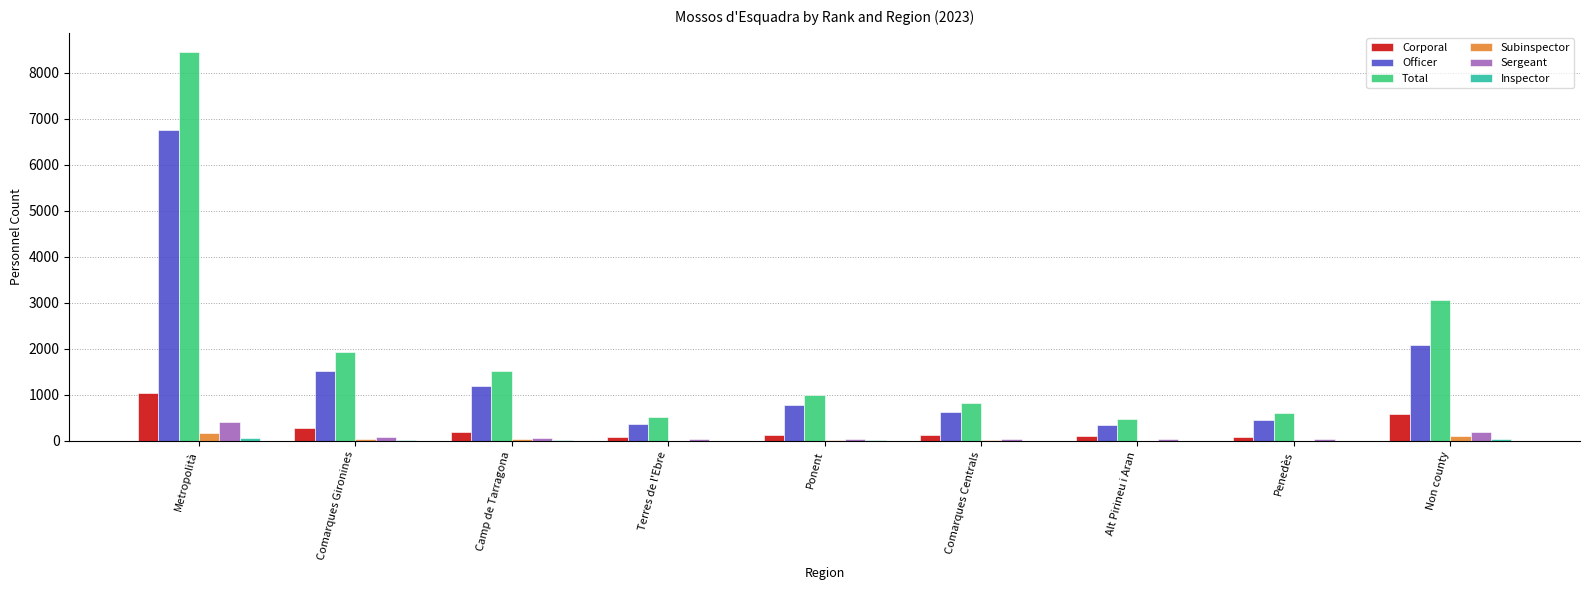

Which category has the highest value across all series?

Metropolità